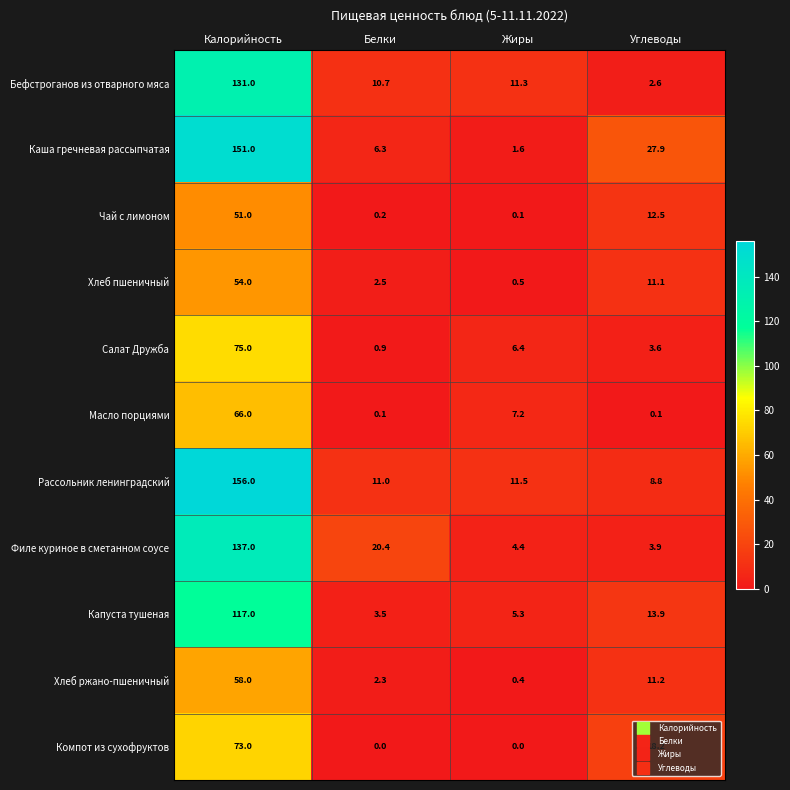

The Салат Дружба series shows 108.7 at Калорийность. True or false?

False